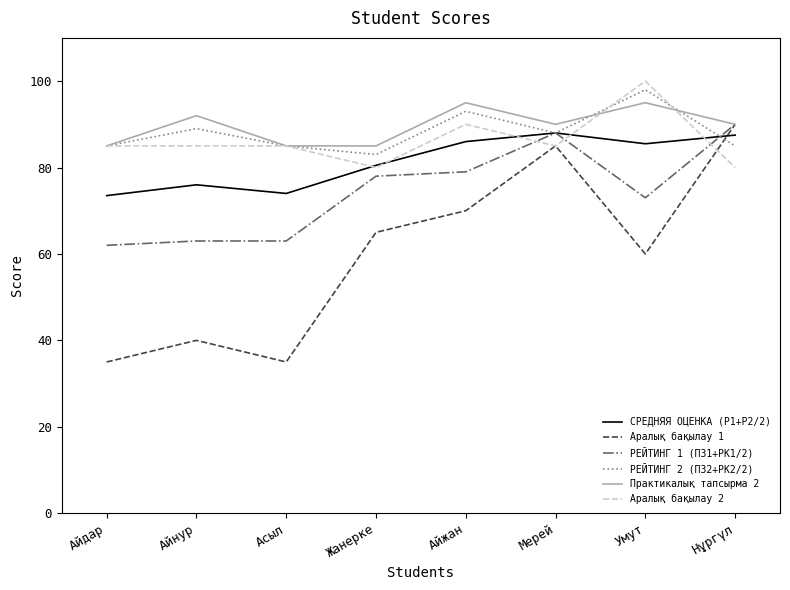

In Аралық бақылау 1, how many points are lower than both neighbors (excluding endpoints)?

2